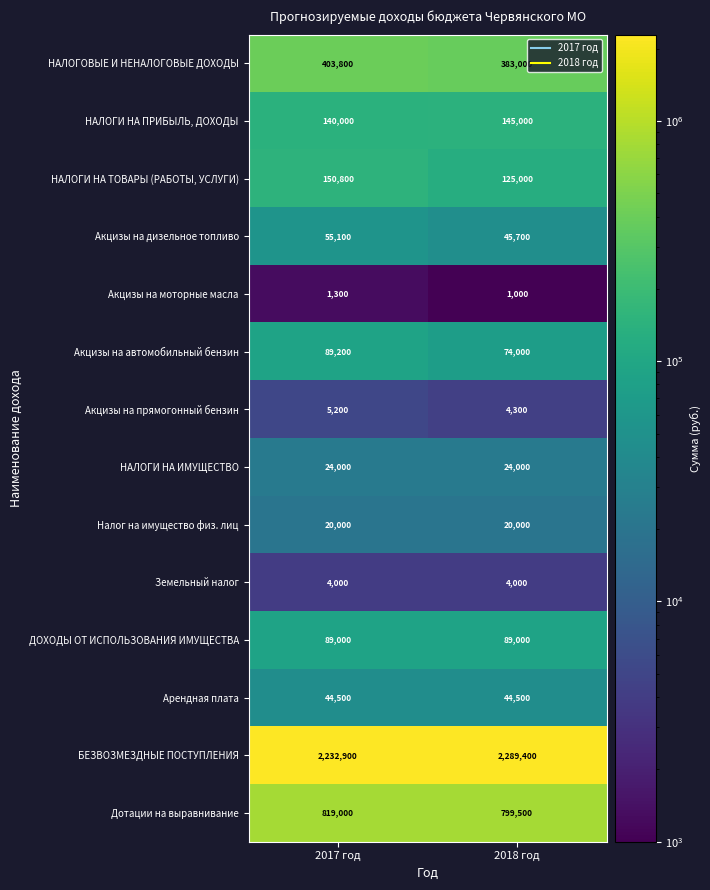

Rank the series at 2017 год from lowest to highest value.

Акцизы на моторные масла, Земельный налог, Акцизы на прямогонный бензин, Налог на имущество физ. лиц, НАЛОГИ НА ИМУЩЕСТВО, Арендная плата, Акцизы на дизельное топливо, ДОХОДЫ ОТ ИСПОЛЬЗОВАНИЯ ИМУЩЕСТВА, Акцизы на автомобильный бензин, НАЛОГИ НА ПРИБЫЛЬ, ДОХОДЫ, НАЛОГИ НА ТОВАРЫ (РАБОТЫ, УСЛУГИ), НАЛОГОВЫЕ И НЕНАЛОГОВЫЕ ДОХОДЫ, Дотации на выравнивание, БЕЗВОЗМЕЗДНЫЕ ПОСТУПЛЕНИЯ